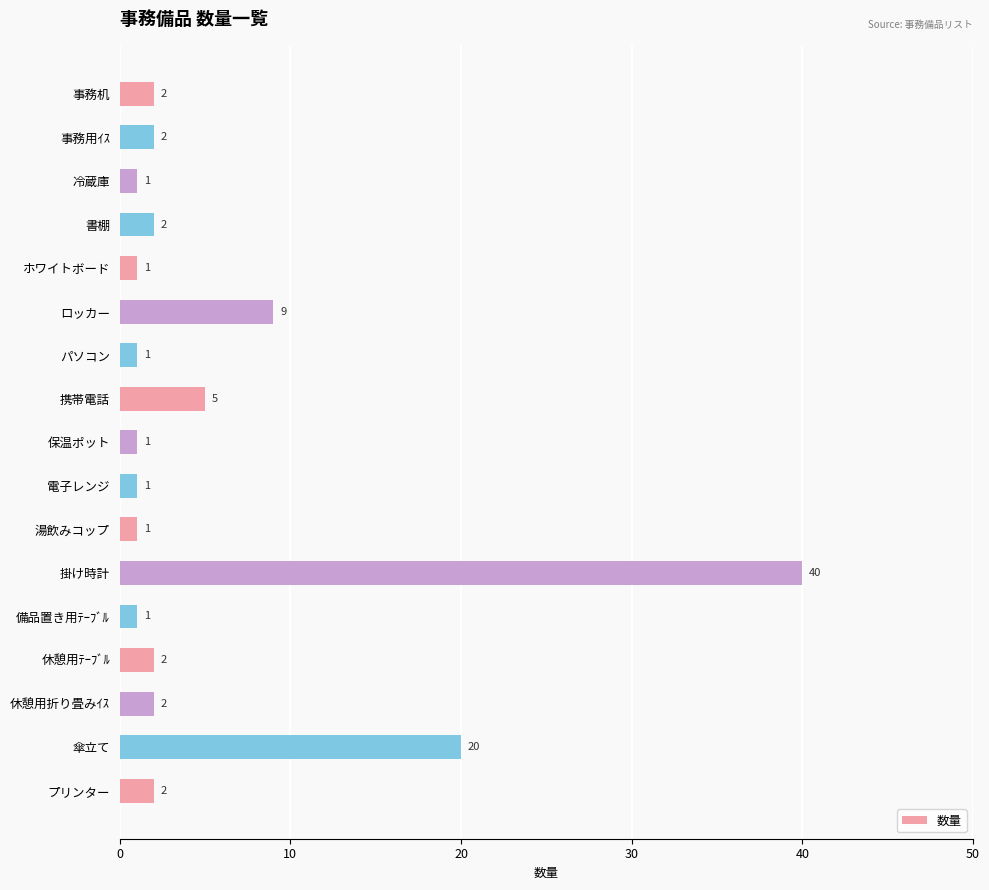

What position from the bottom is 電子レンジ?

8